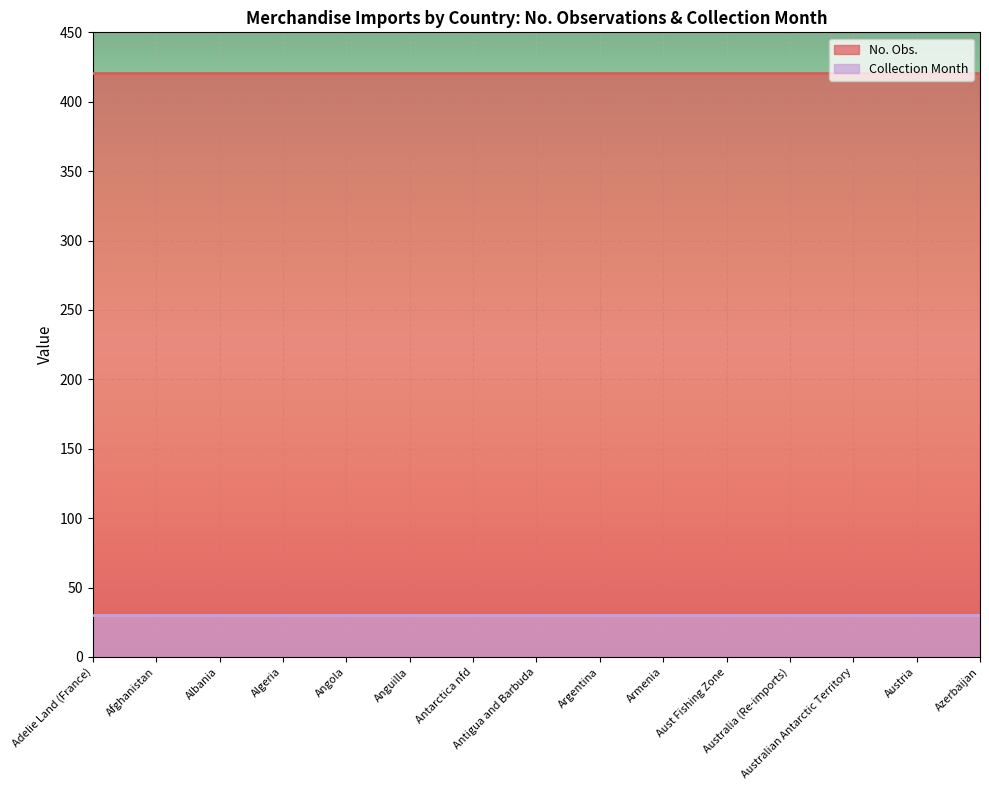

Reading right to left, extract all data points from this chart.

No. Obs.: Azerbaijan=421	Austria=421	Australian Antarctic Territory=421	Australia (Re-imports)=421	Aust Fishing Zone=421	Armenia=421	Argentina=421	Antigua and Barbuda=421	Antarctica nfd=421	Anguilla=421	Angola=421	Algeria=421	Albania=421	Afghanistan=421	Adelie Land (France)=421
Collection Month: Azerbaijan=30	Austria=30	Australian Antarctic Territory=30	Australia (Re-imports)=30	Aust Fishing Zone=30	Armenia=30	Argentina=30	Antigua and Barbuda=30	Antarctica nfd=30	Anguilla=30	Angola=30	Algeria=30	Albania=30	Afghanistan=30	Adelie Land (France)=30